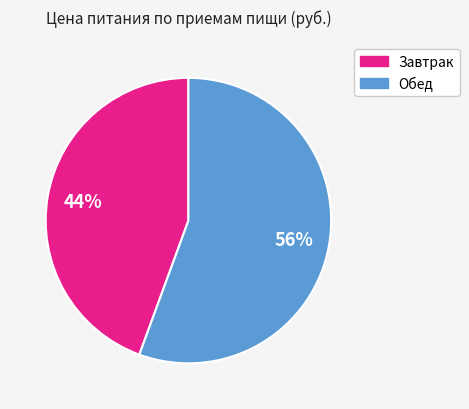

Does Завтрак account for over 50% of the chart?

No